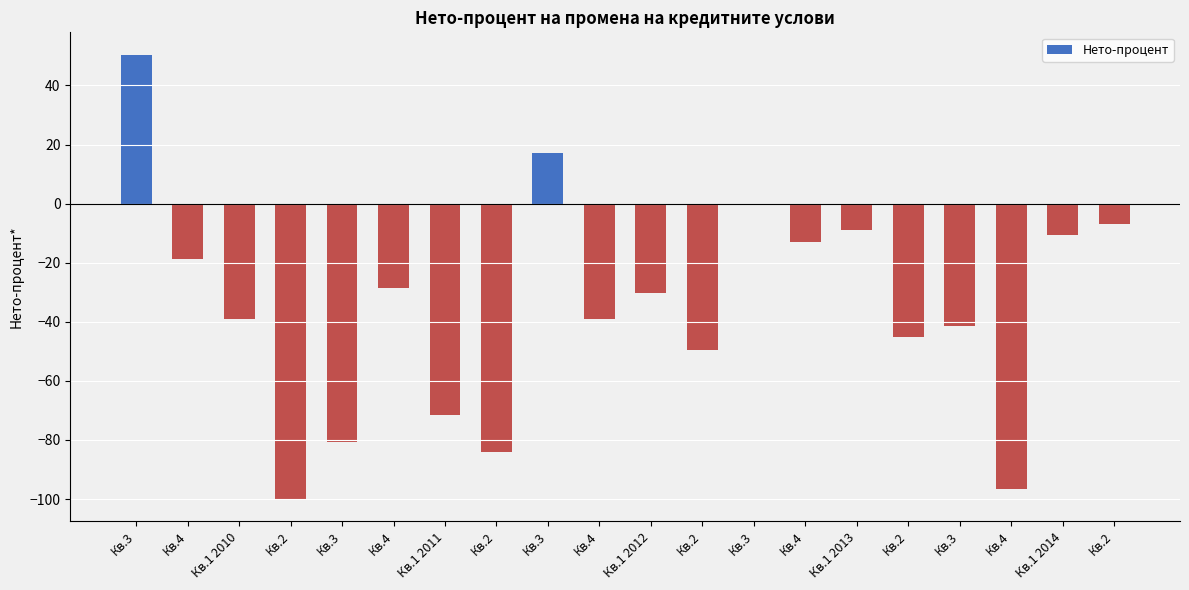

How many data points are above -30?

9